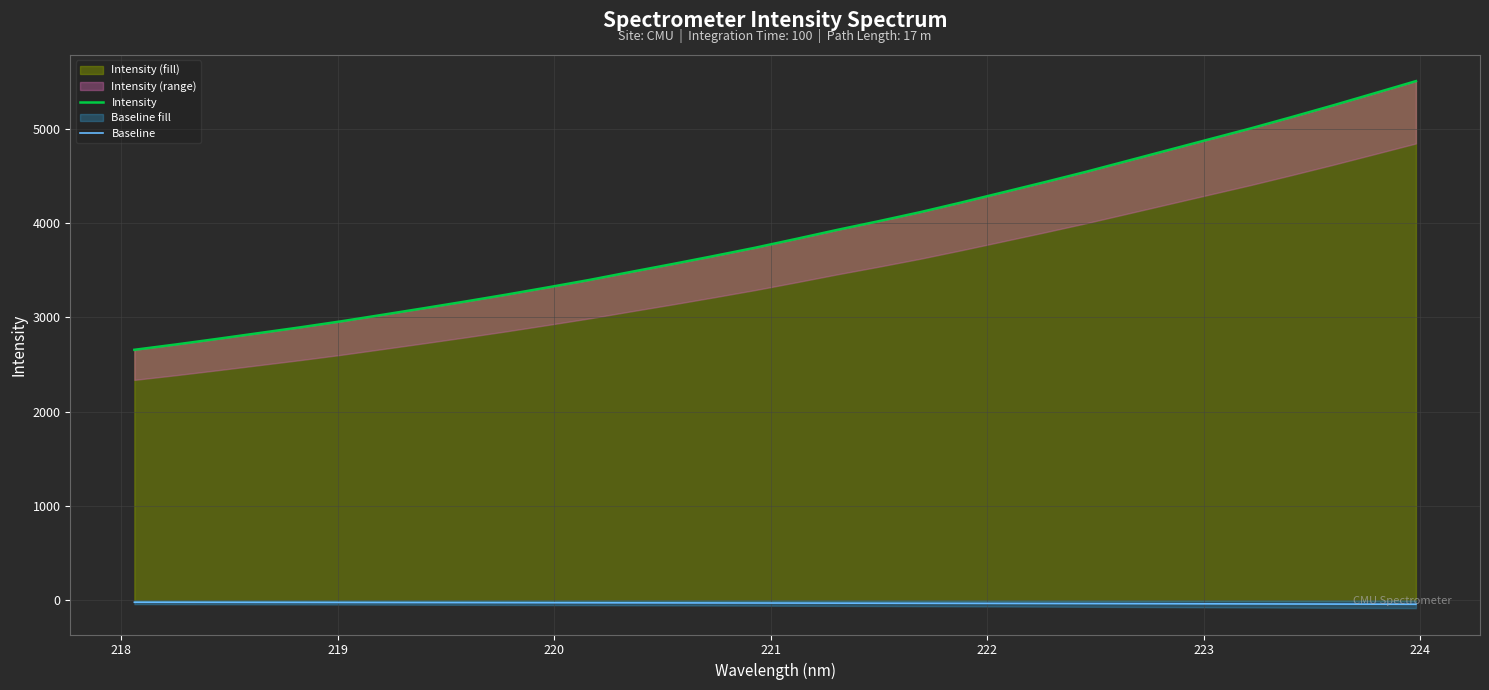

True or false: Baseline and Intensity intersect in this chart.

False